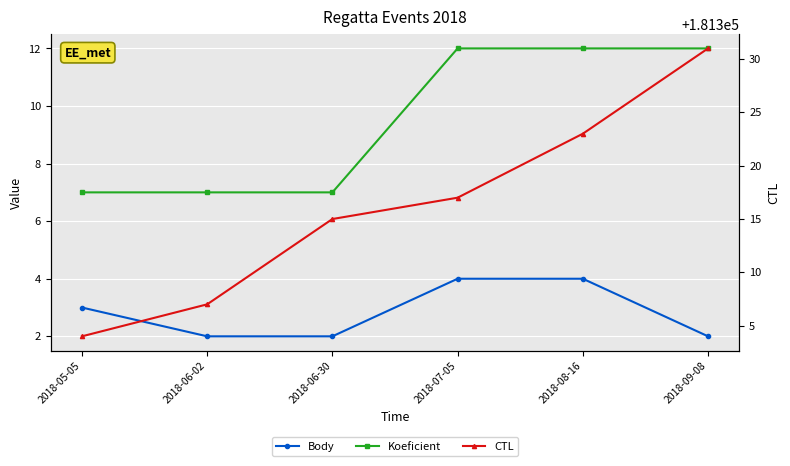

Reading right to left, extract all data points from this chart.

Body: 2018-09-08=2	2018-08-16=4	2018-07-05=4	2018-06-30=2	2018-06-02=2	2018-05-05=3
Koeficient: 2018-09-08=12	2018-08-16=12	2018-07-05=12	2018-06-30=7	2018-06-02=7	2018-05-05=7
CTL: 2018-09-08=181331	2018-08-16=181323	2018-07-05=181317	2018-06-30=181315	2018-06-02=181307	2018-05-05=181304